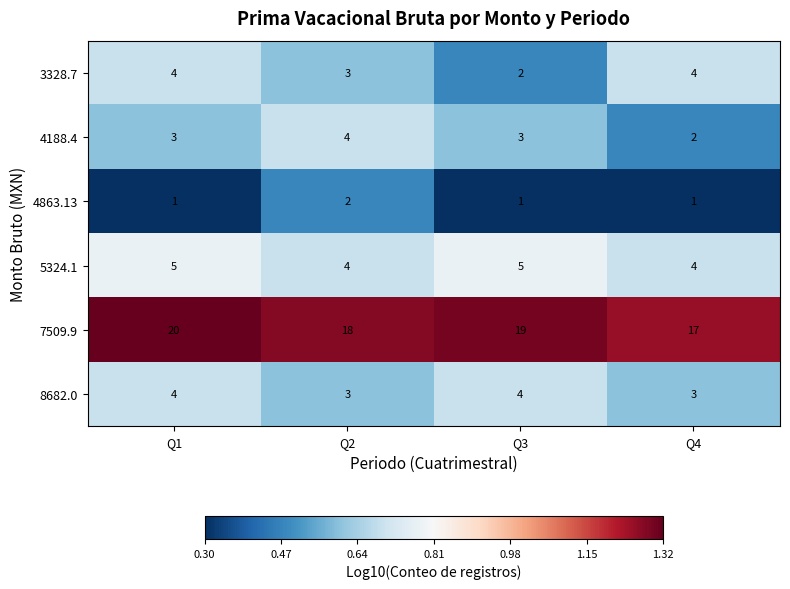

Which series has the largest total across all categories?

7509.9